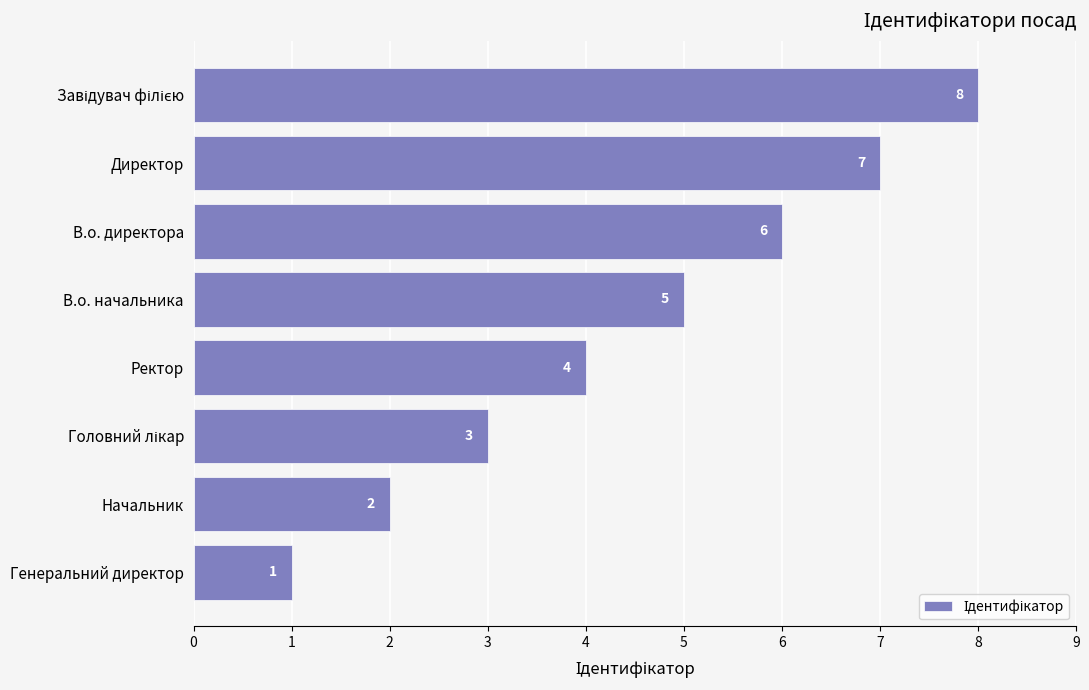

The value at Генеральний директор is 2. True or false?

False